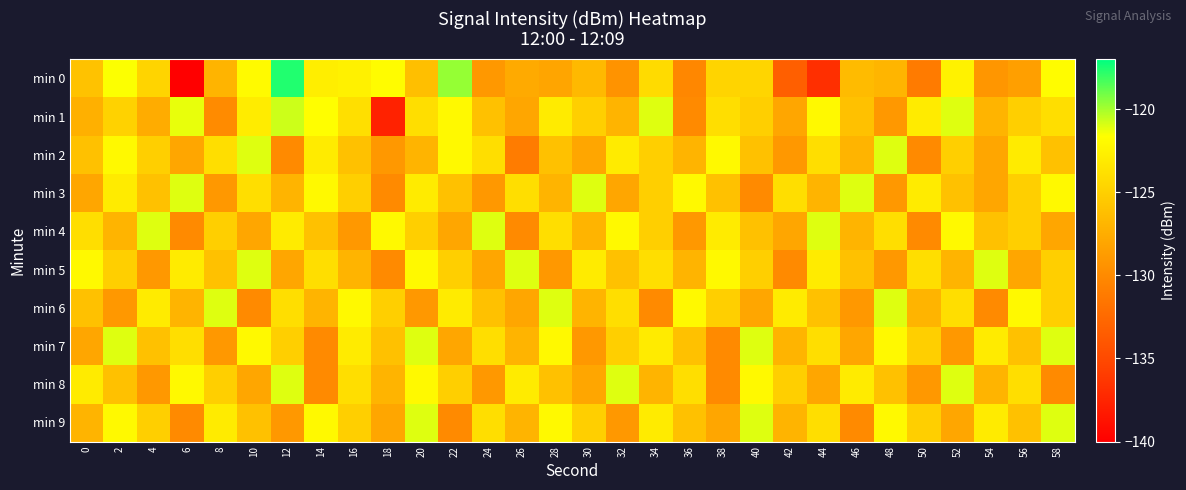

Rank the series by their maximum value, from highest to lowest.

min 0, min 1, min 2, min 3, min 4, min 5, min 6, min 7, min 8, min 9